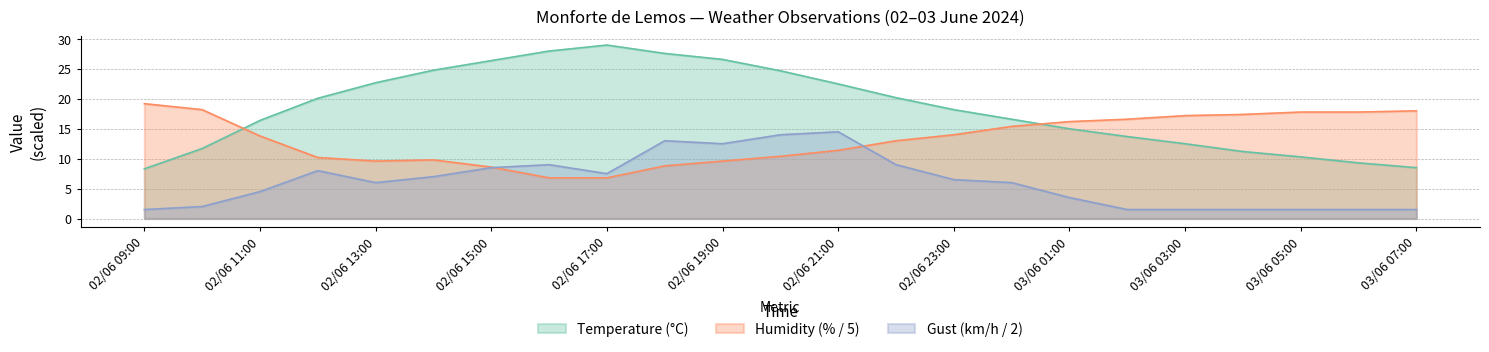

What is the difference between the Temperature (°C) values at 03/06 06:00 and 03/06 05:00?

1.0